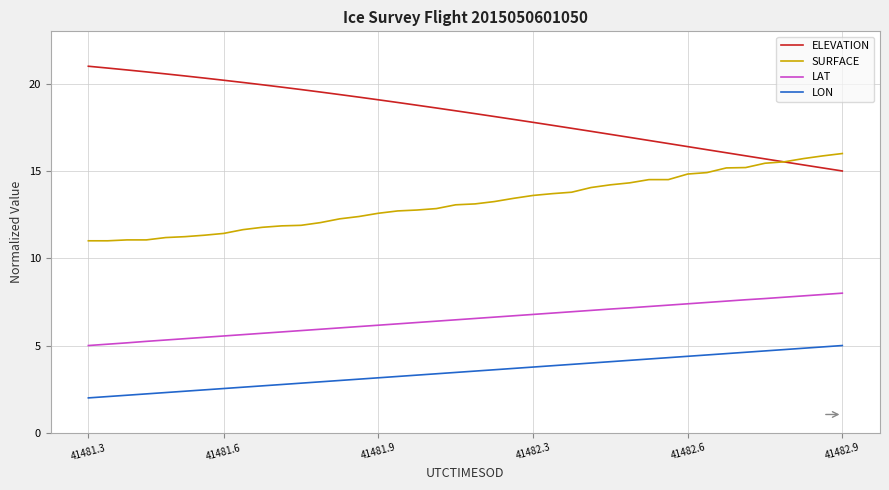

List the series in order of their peak value, lowest first.

LON, LAT, SURFACE, ELEVATION